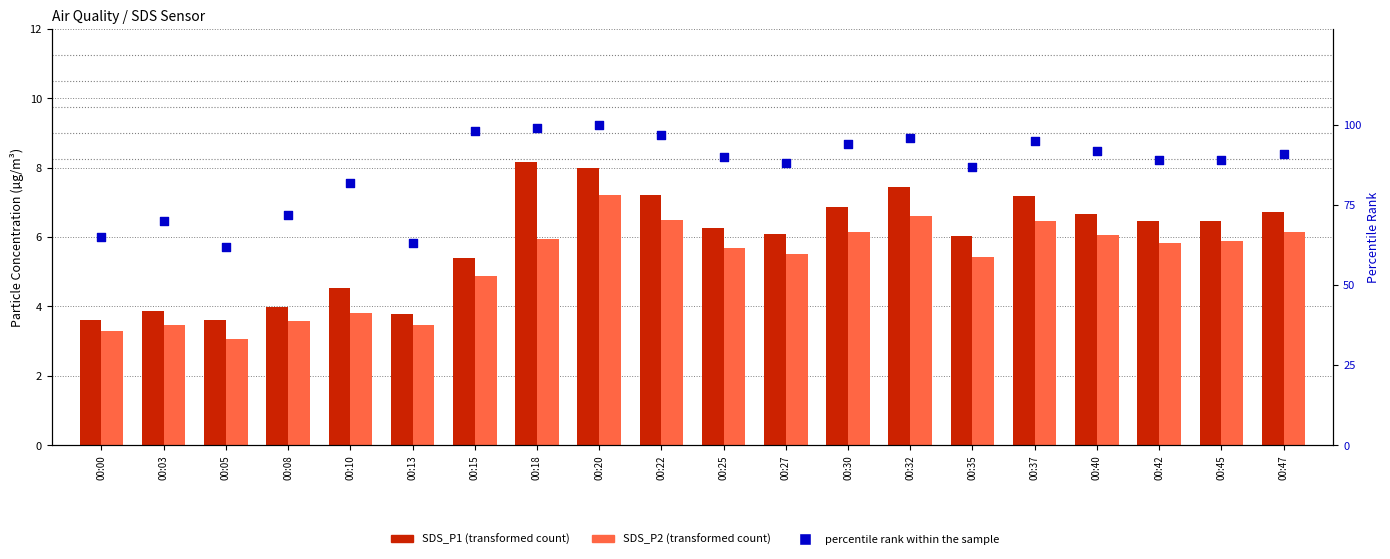

Is the value of percentile rank within the sample at 00:18 greater than the value of SDS_P2 at 00:35?

Yes